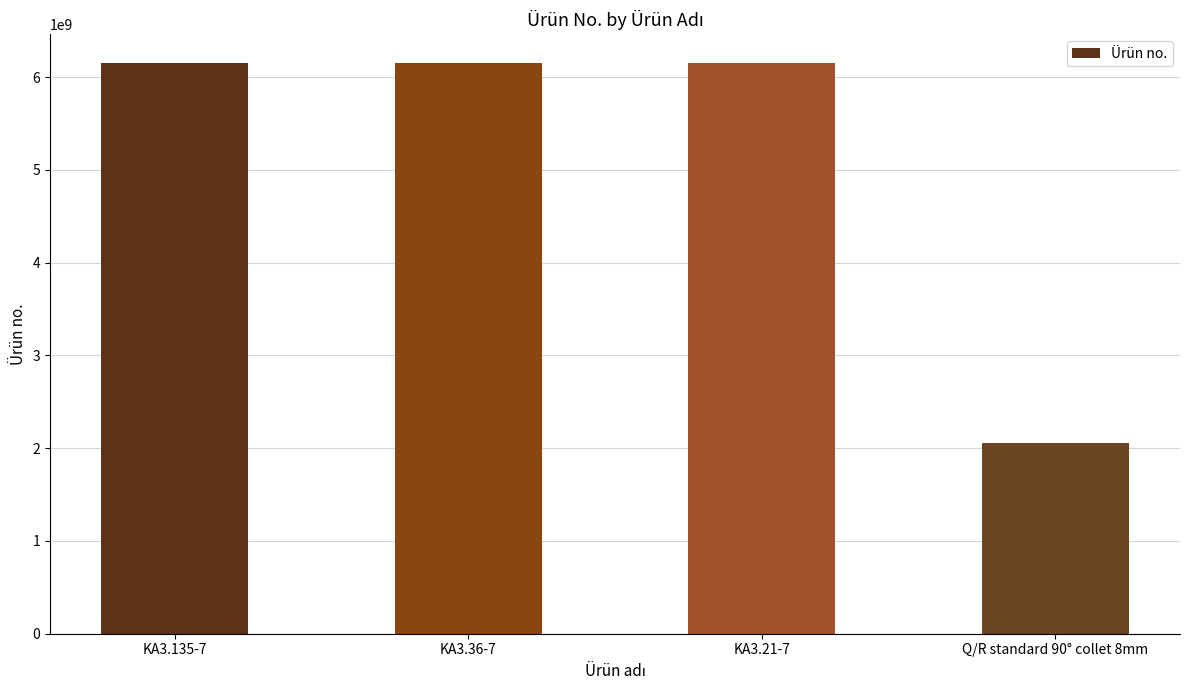

What is the greatest value displayed?

6151705240